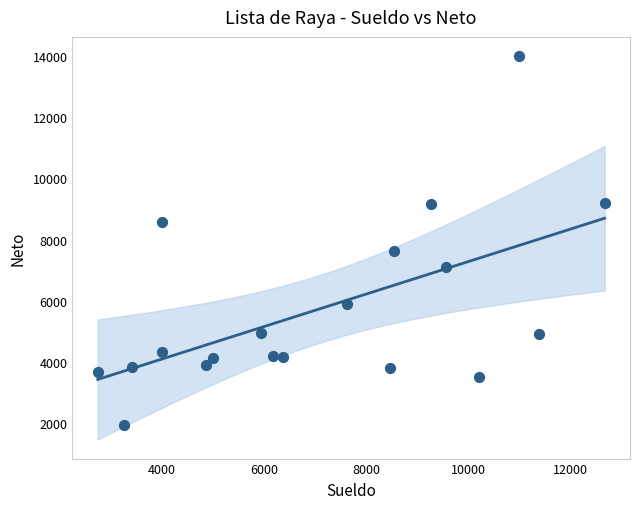

What is the range of Y values (max minus min)?

12061